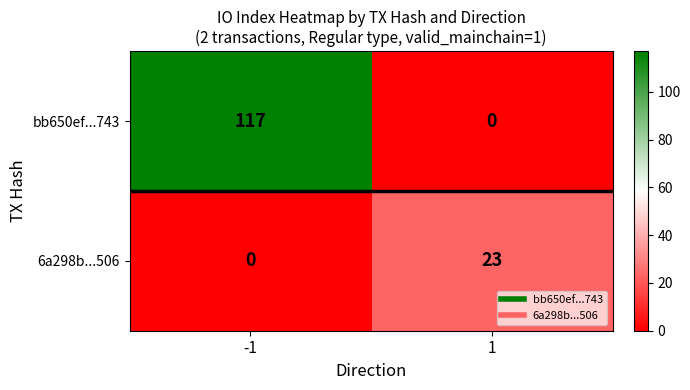

What is the difference between the 6a298b...506 values at -1 and 1?

23